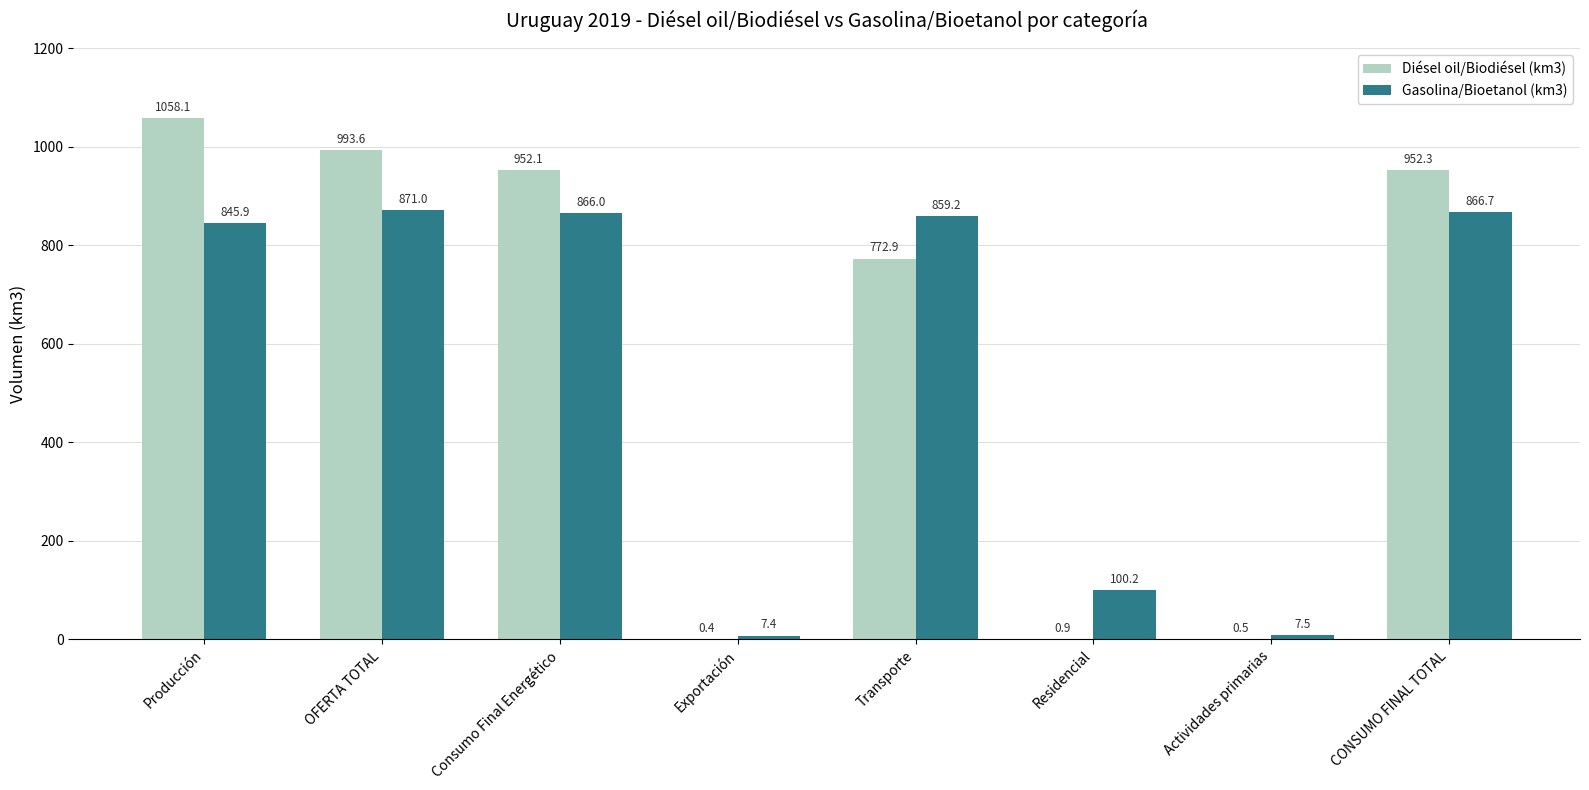

What is the total value across all series at Actividades primarias?

8.0